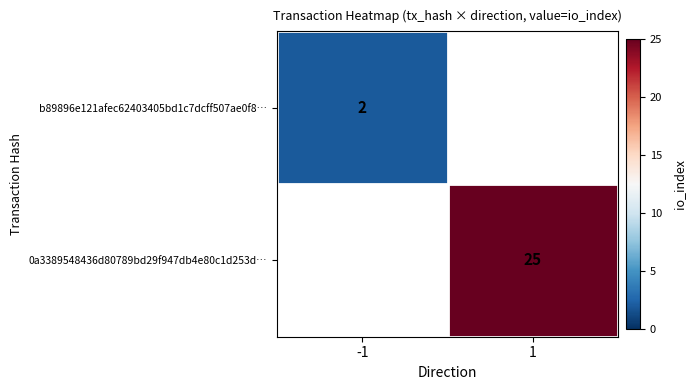

The b89896e121afec62403405bd1c7dcff507ae0f8… series shows 3 at -1. True or false?

False